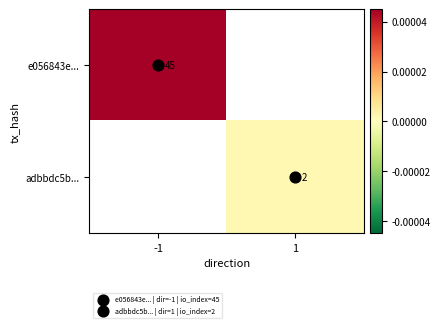

What is the maximum value for e056843e...?

45.0